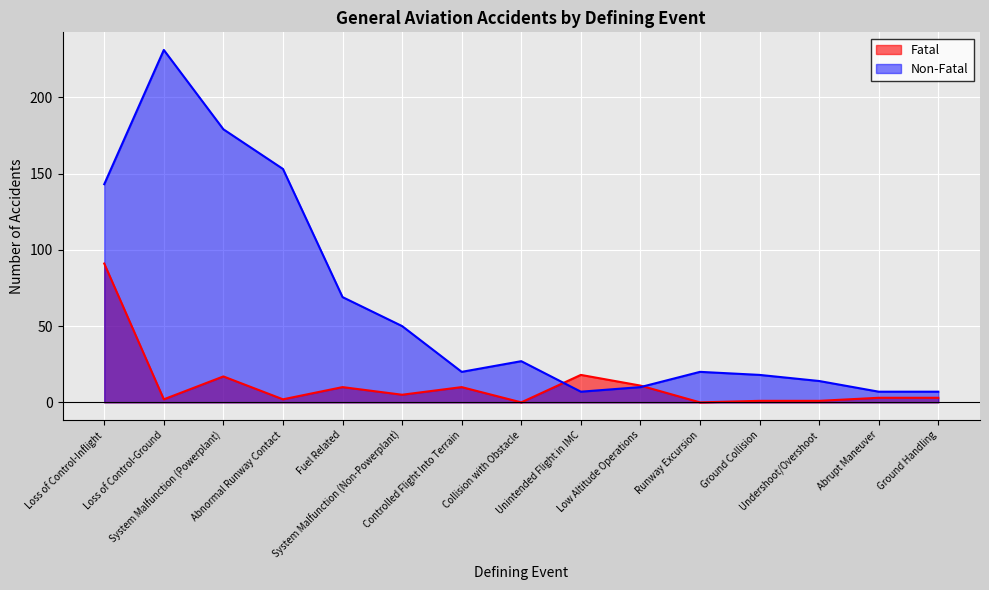

What is the label of the 10th point from the left?

Low Altitude Operations